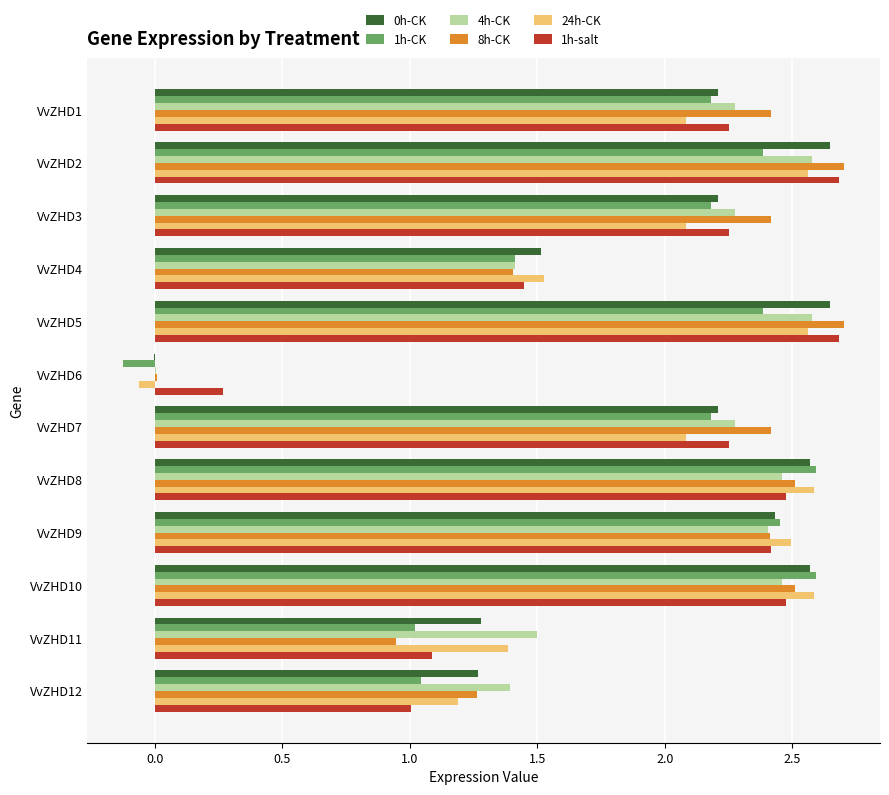

The 0h-CK series shows 0.4 at VvZHD12. True or false?

False